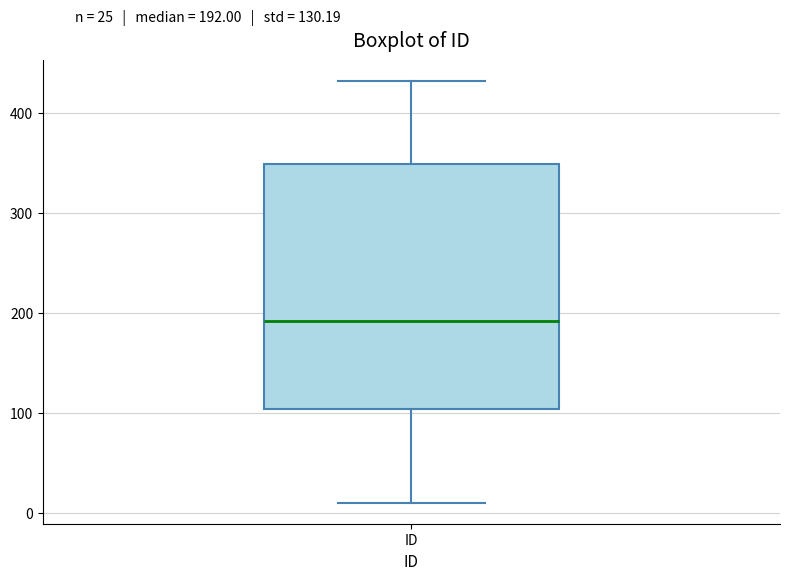

Read this box plot against the y-axis: the position of the median line, the range covered by the box, and the ends of both whiskers. The values are not printed on the chart, so give them approximately, as read against the axis.

median 190, box 100 to 350, whiskers 10 to 430